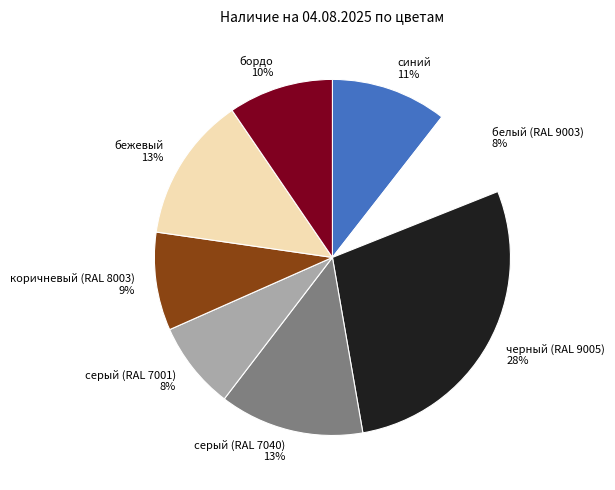

Does коричневый (RAL 8003) represent more than half of the total?

No